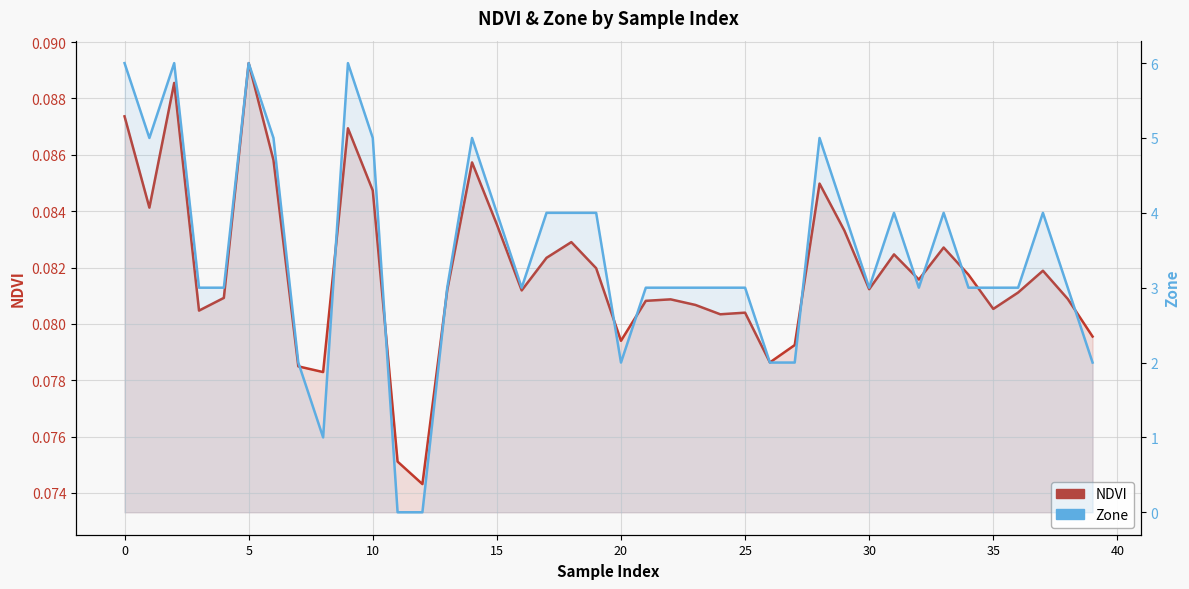

Which series has the widest spread of values?

Zone